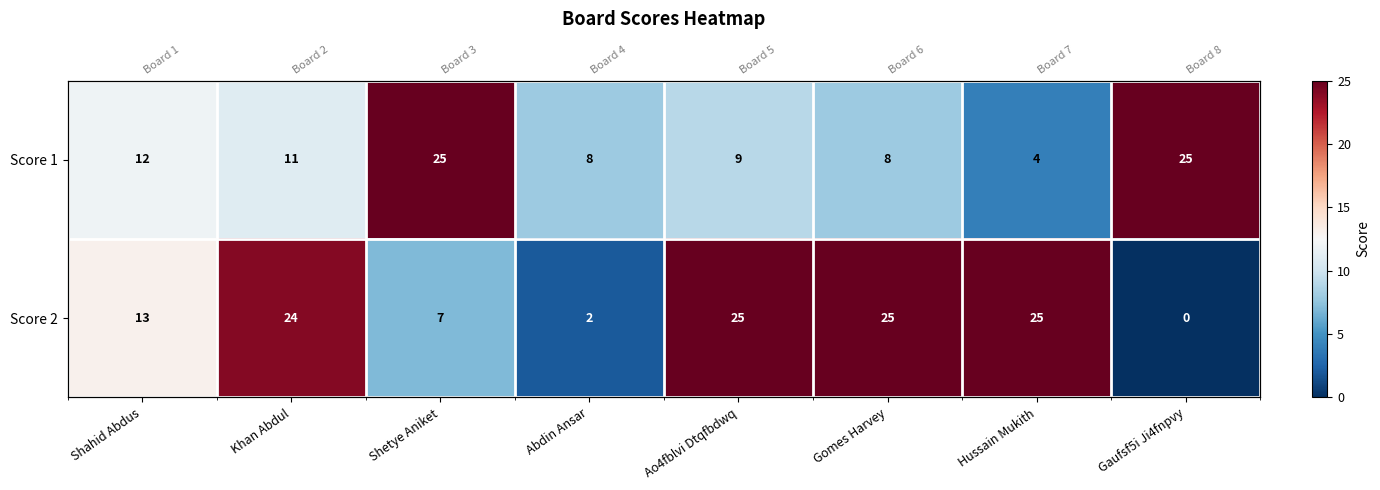

What is the highest value of the Score 2 series?

25